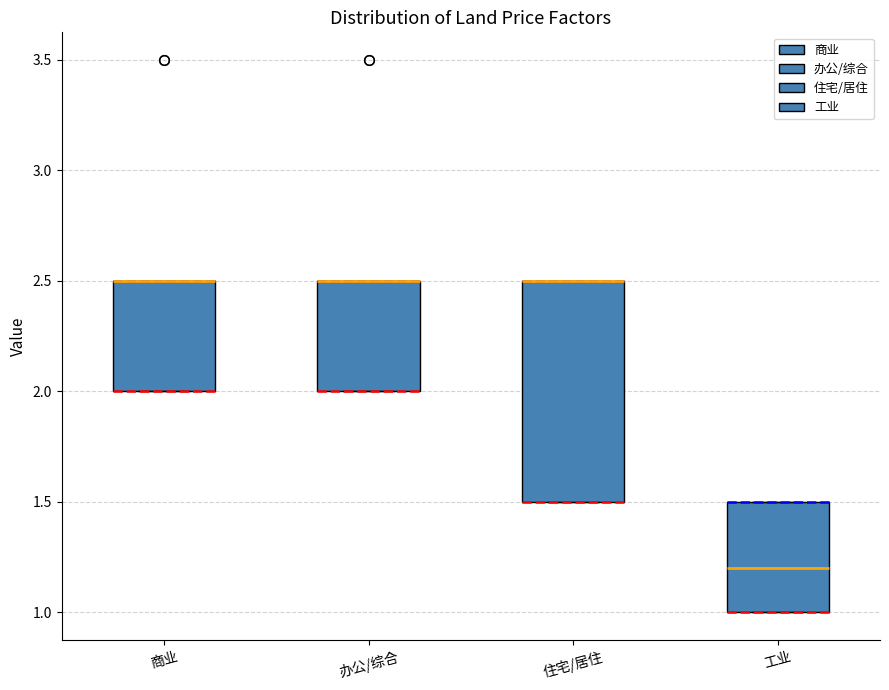

Reading left to right, transcribe this box plot: for each box, give where its median line is, the range the box spans, and where its two whiskers end, as read against the y-axis. The values are not printed on the chart, so give them approximately, as read against the axis.

商业: median 2.5 (drawn on the box's upper edge), box 2.0 to 2.5, whiskers 2.0 to 2.5
办公/综合: median 2.5 (drawn on the box's upper edge), box 2.0 to 2.5, whiskers 2.0 to 2.5
住宅/居住: median 2.5 (drawn on the box's upper edge), box 1.5 to 2.5, whiskers 1.5 to 2.5
工业: median 1.2, box 1.0 to 1.5, whiskers 1.0 to 1.5